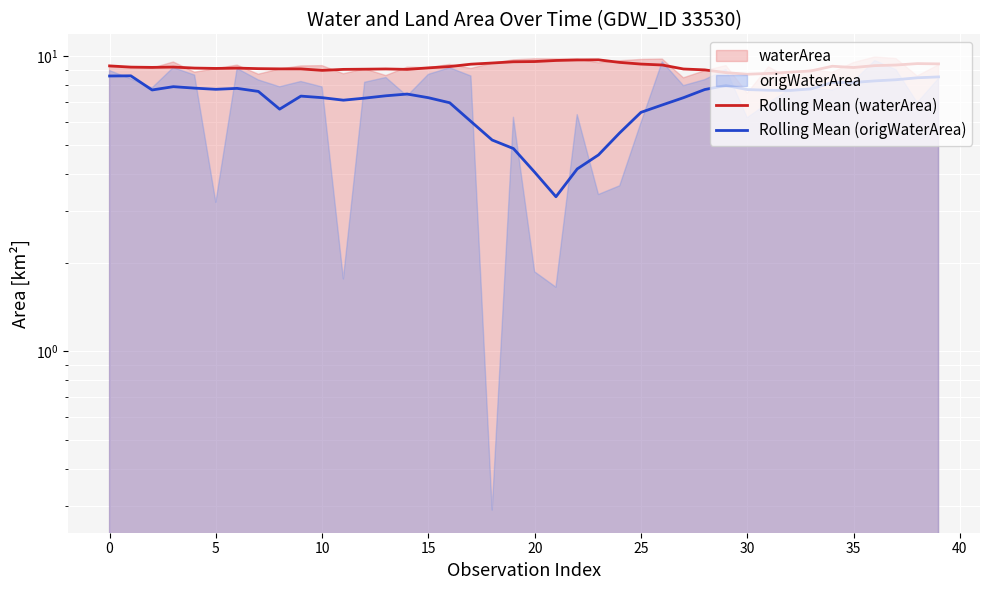

True or false: Rolling Mean (waterArea) and Rolling Mean (origWaterArea) cross at least once.

False